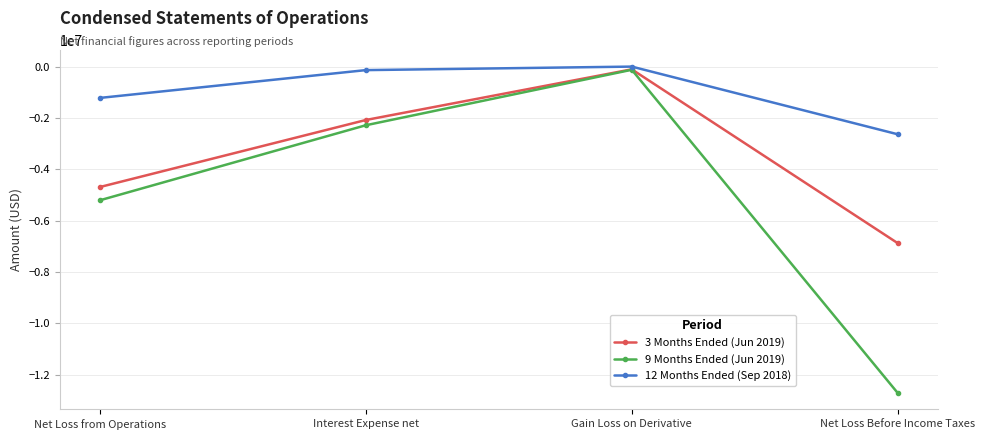

Reading right to left, list all the values displayed in this chart.

3 Months Ended (Jun 2019): Net Loss Before Income Taxes=-6878800	Gain Loss on Derivative=-106399	Interest Expense net=-2080620	Net Loss from Operations=-4691781
9 Months Ended (Jun 2019): Net Loss Before Income Taxes=-12716099	Gain Loss on Derivative=-123391	Interest Expense net=-2284928	Net Loss from Operations=-5208440
12 Months Ended (Sep 2018): Net Loss Before Income Taxes=-2636734	Gain Loss on Derivative=0	Interest Expense net=-136827	Net Loss from Operations=-1220247